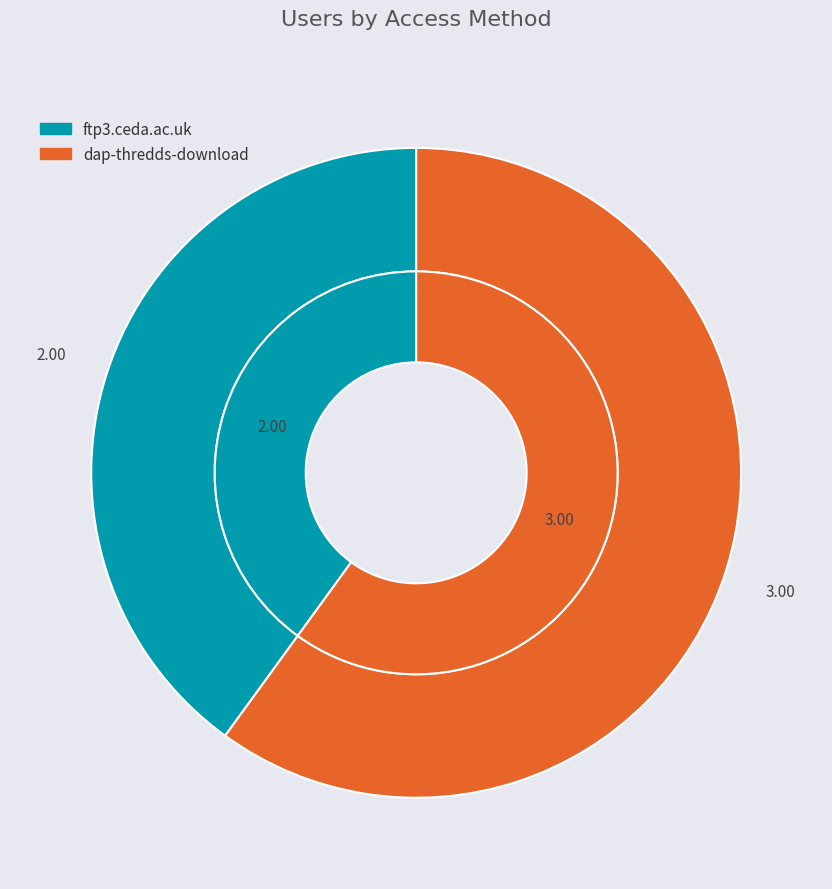

To the nearest percent, what is the combined percentage of dap-thredds-download and ftp3.ceda.ac.uk?

100%